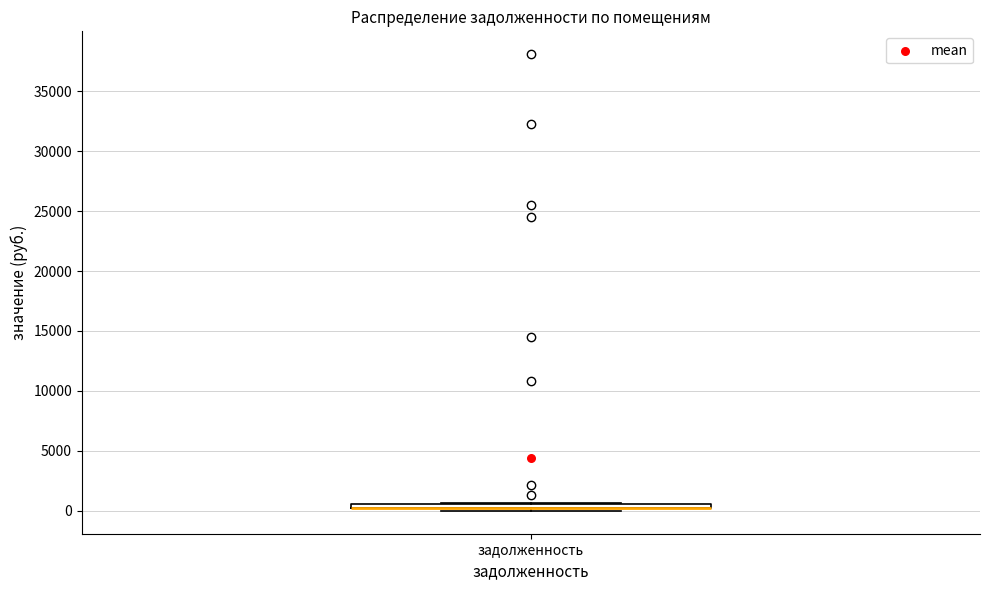

Where is the upper edge of the box for задолженность on the y-axis? The values are not printed on the chart, so give them approximately, as read against the axis.

500